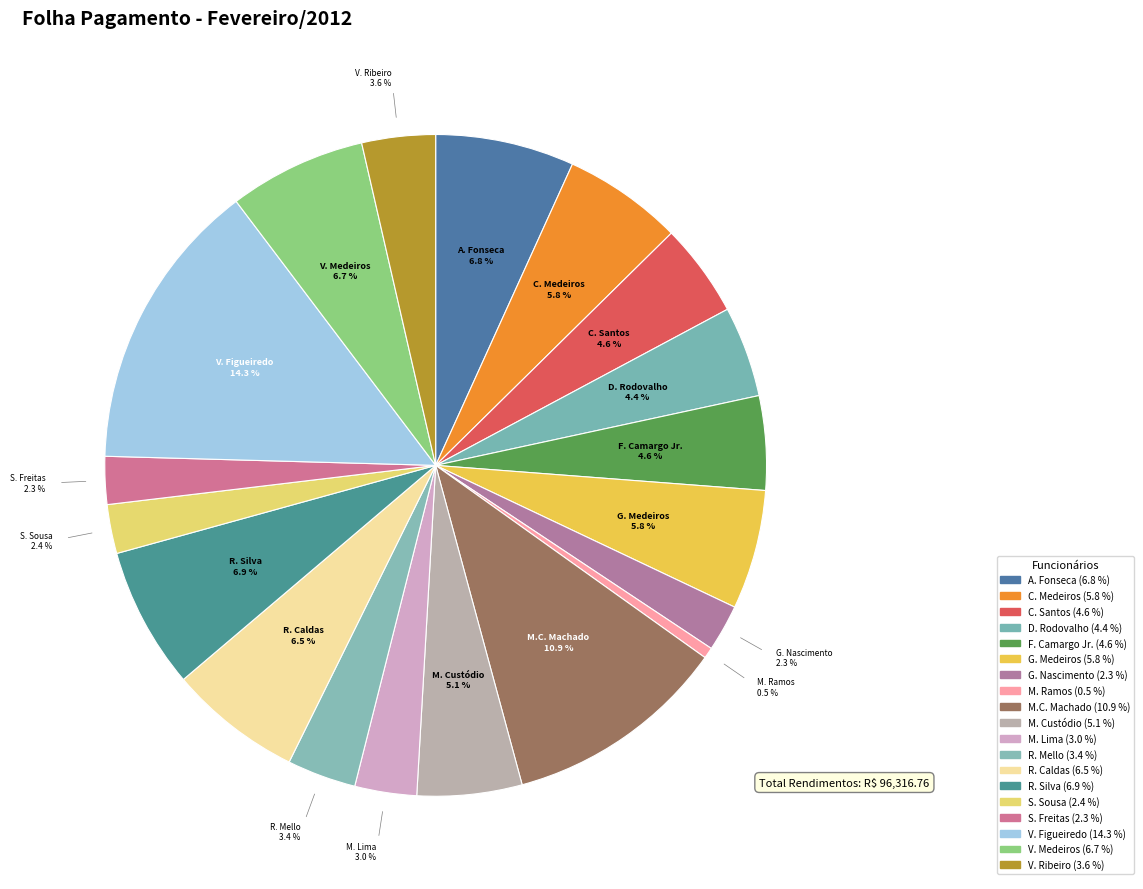

Approximately how many times larger is the value at C. Medeiros compared to A. Fonseca?

0.9